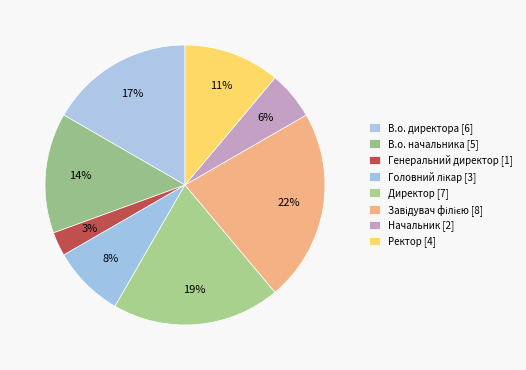

What percentage is the Директор slice, to the nearest percent?

19%